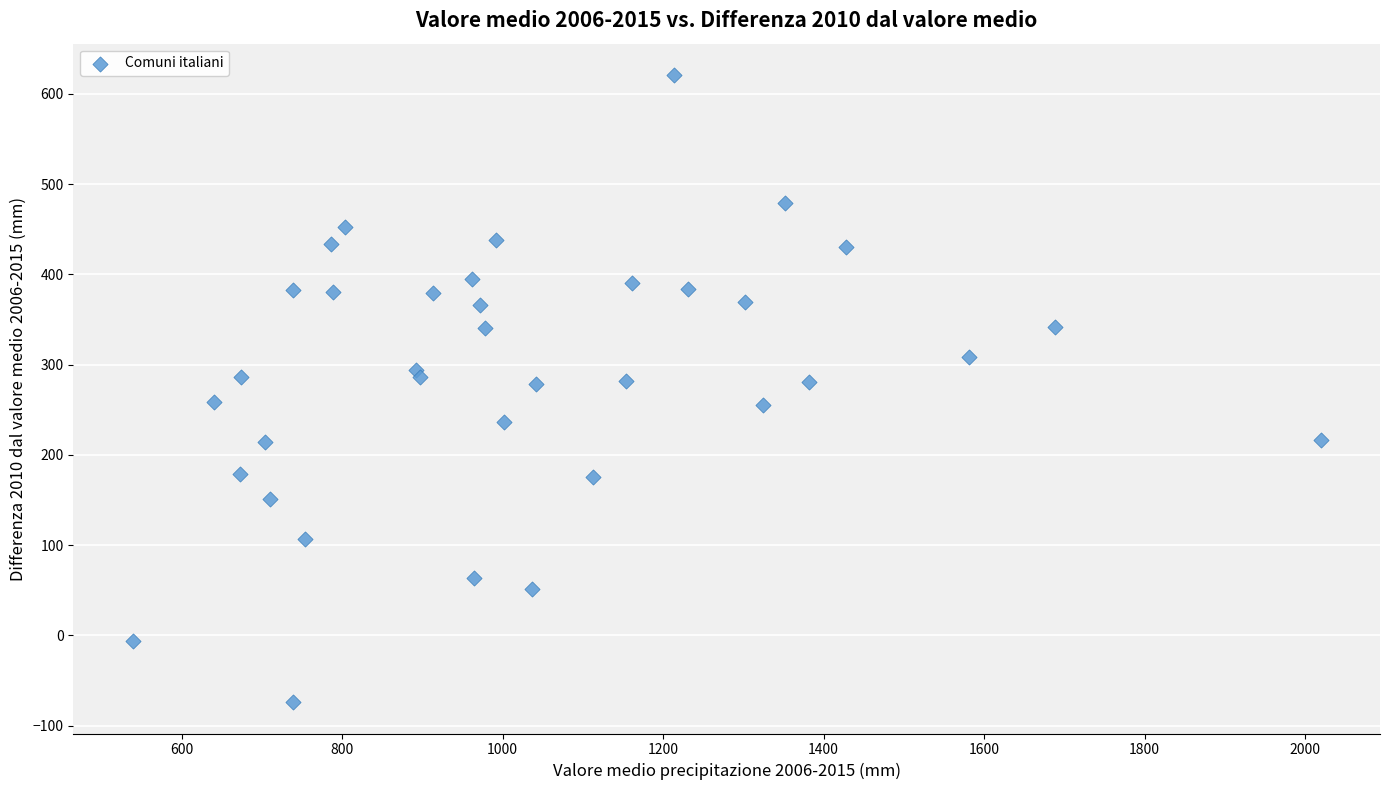

What is the range of Y values (max minus min)?

694.8